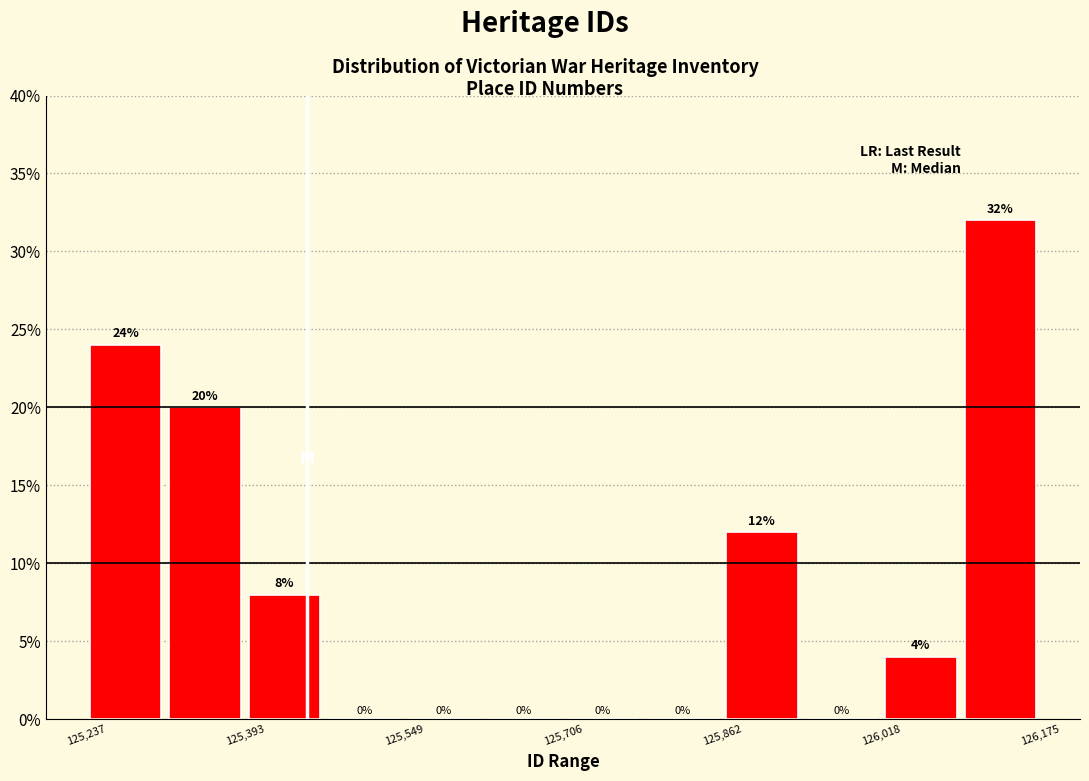

Around what value on the x-axis is the tallest bar? Give the approximate position of its centre, as read against the axis.

126140